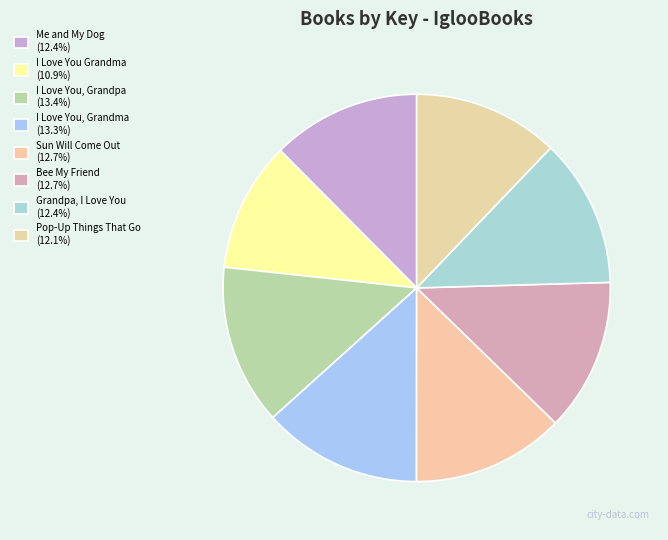

What is the largest slice in the pie chart?

I Love You, Grandpa